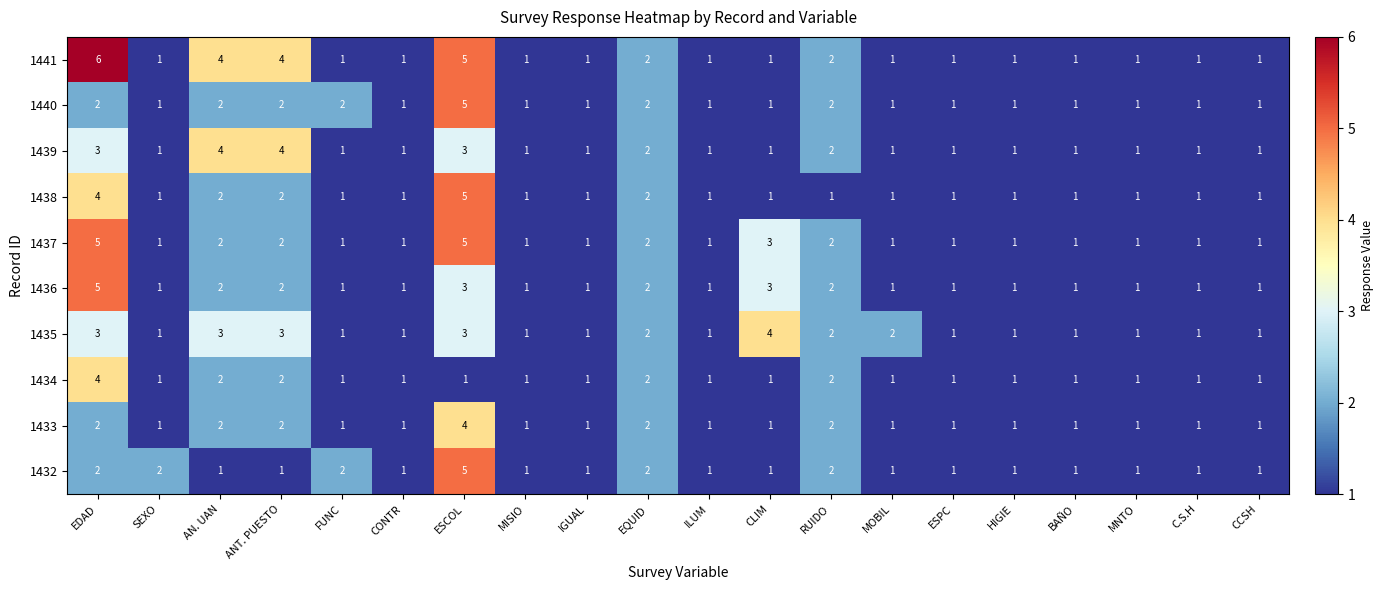

What is the maximum value for 1434?

4